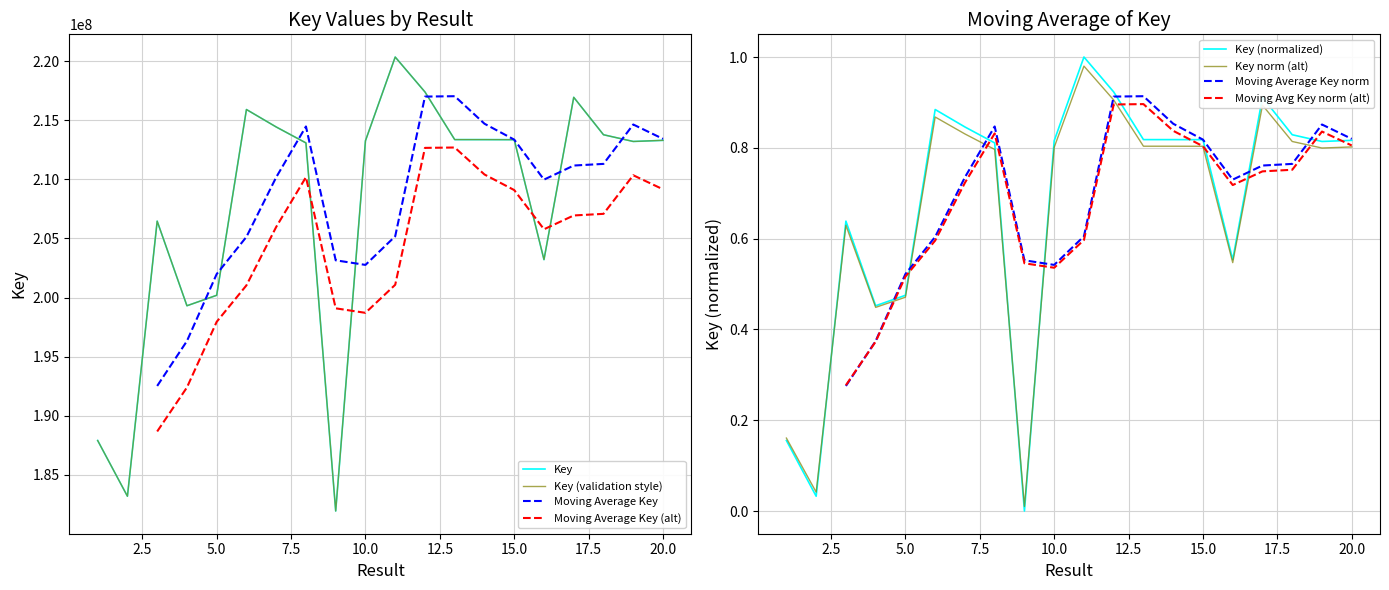

What is the sum of the values at 8 and 10?

426353045